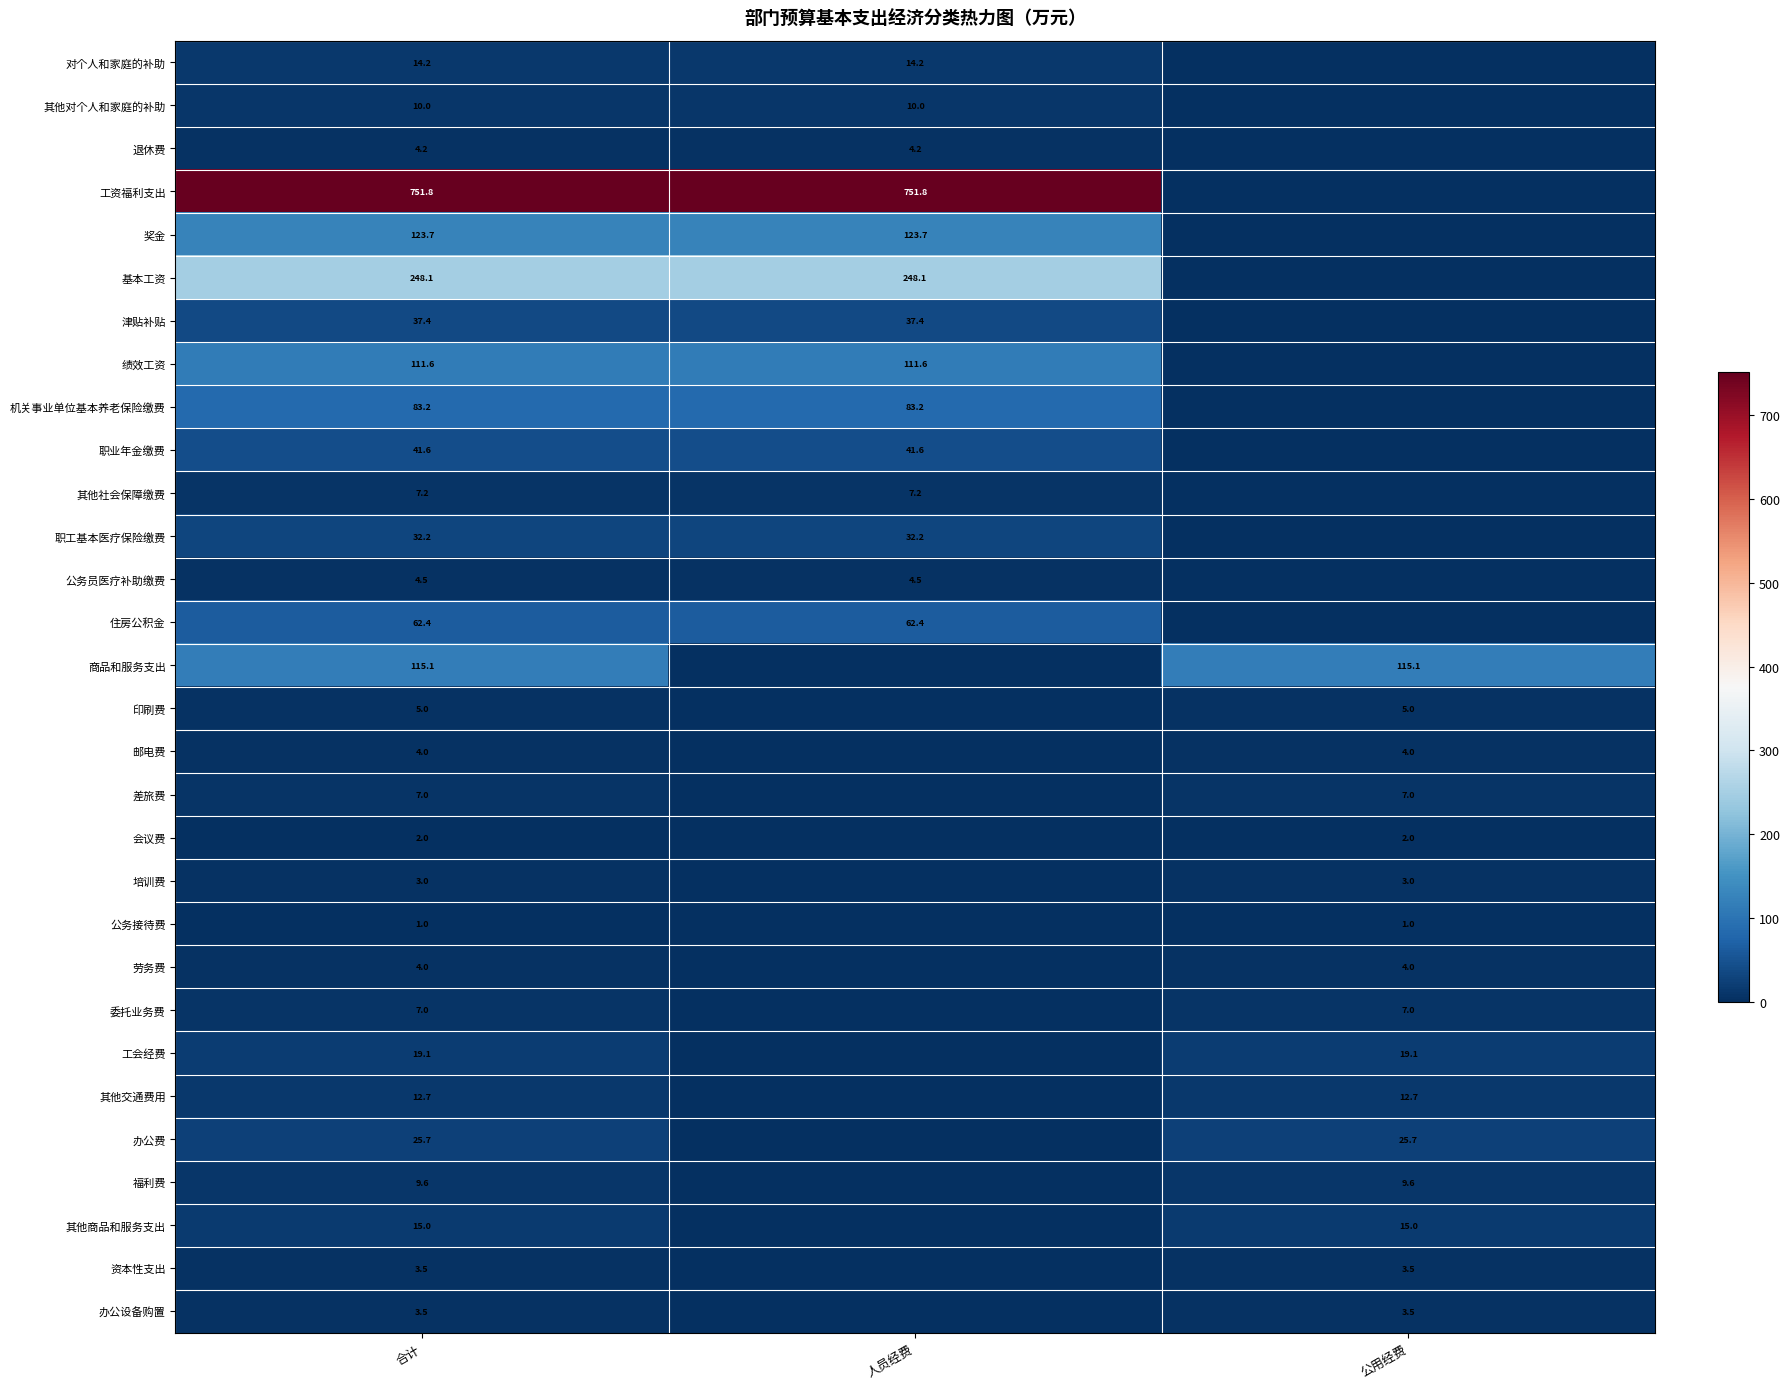

What is the maximum value shown in the chart?

751.8